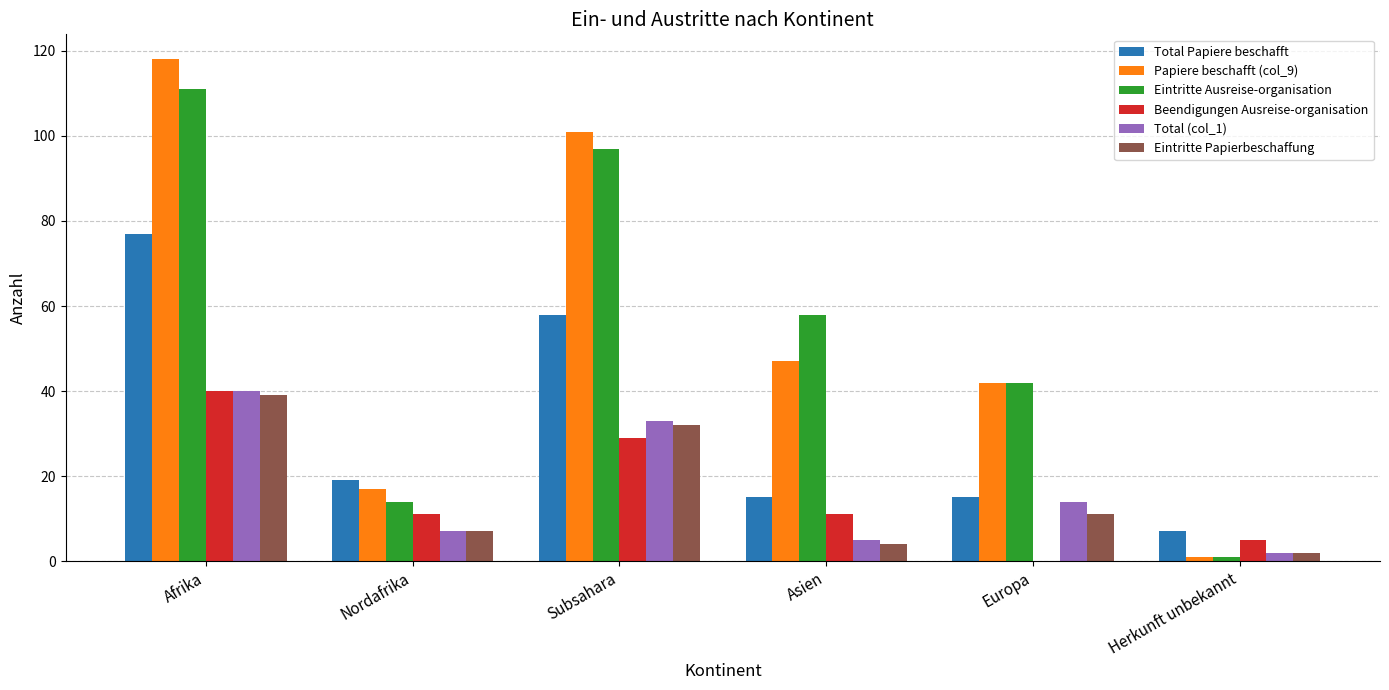

What is the maximum value for Total Papiere beschafft?

77